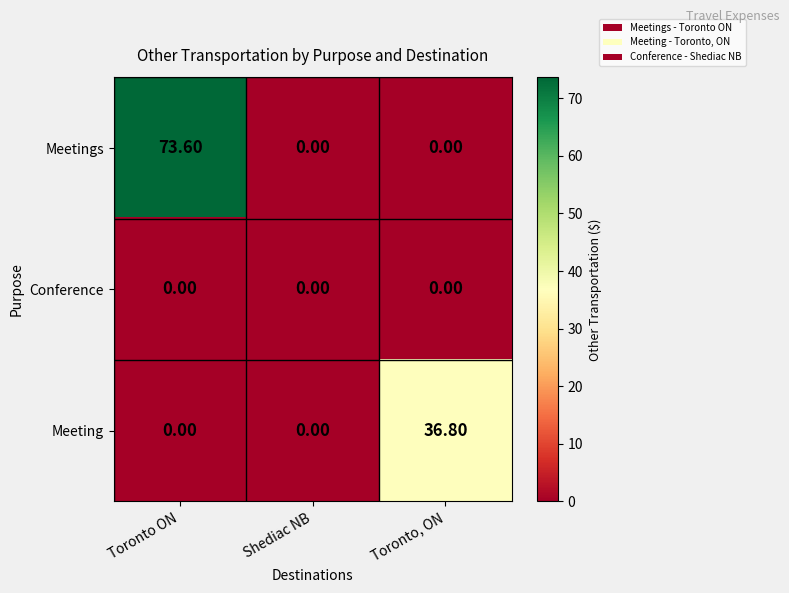

List the series in order of their overall mean, lowest first.

Conference, Meeting, Meetings